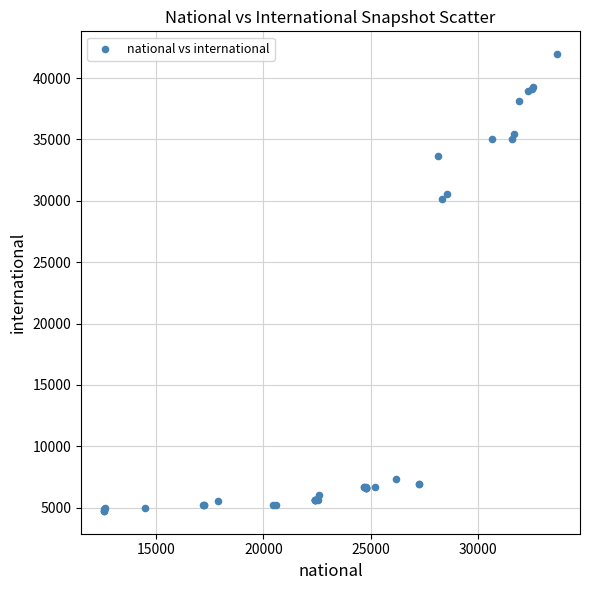

What Y value in the scatter plot is closest to 23344?

30138